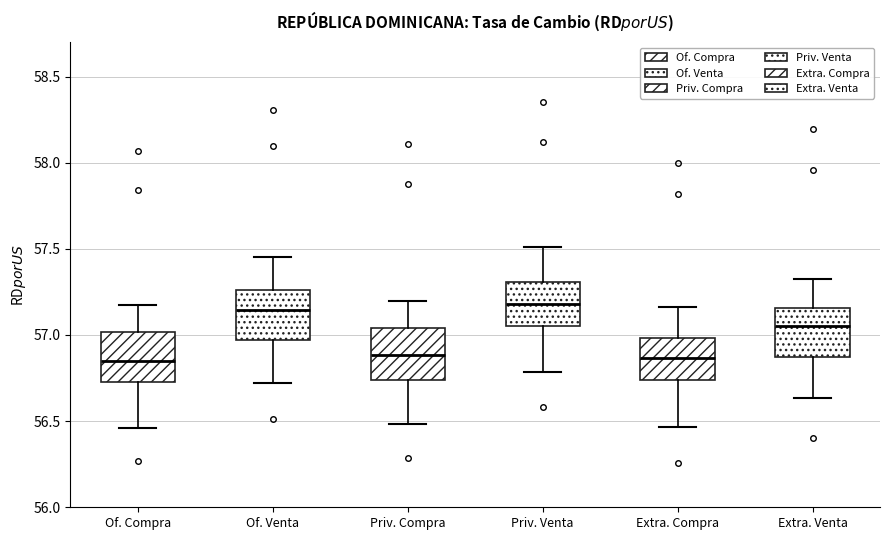

Reading left to right, read every box against the y-axis: the position of its median line, the range the box covers, and the ends of its whiskers. The values are not printed on the chart, so give them approximately, as read against the axis.

Of. Compra: median 56.85, box 56.75 to 57.00, whiskers 56.45 to 57.20
Of. Venta: median 57.15, box 56.95 to 57.25, whiskers 56.70 to 57.45
Priv. Compra: median 56.90, box 56.75 to 57.05, whiskers 56.50 to 57.20
Priv. Venta: median 57.20, box 57.05 to 57.30, whiskers 56.80 to 57.50
Extra. Compra: median 56.85, box 56.75 to 57.00, whiskers 56.45 to 57.15
Extra. Venta: median 57.05, box 56.85 to 57.15, whiskers 56.65 to 57.30